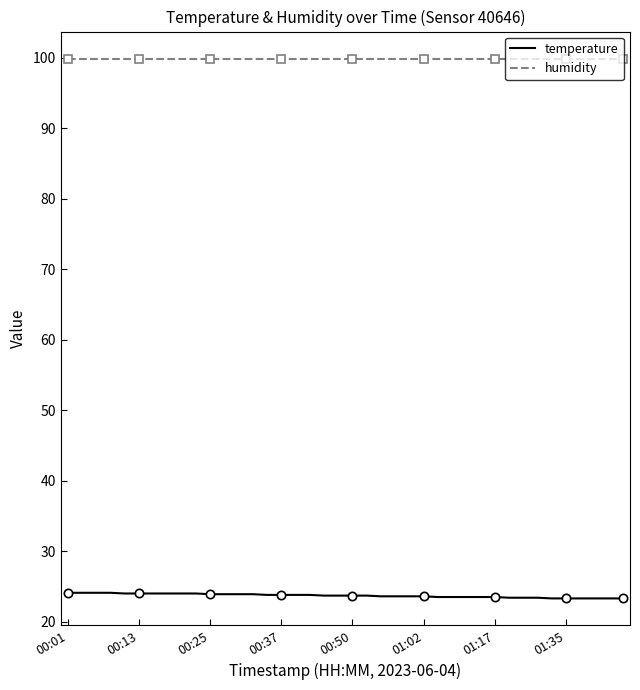

What is the difference between the highest and lowest values at 17?

76.1